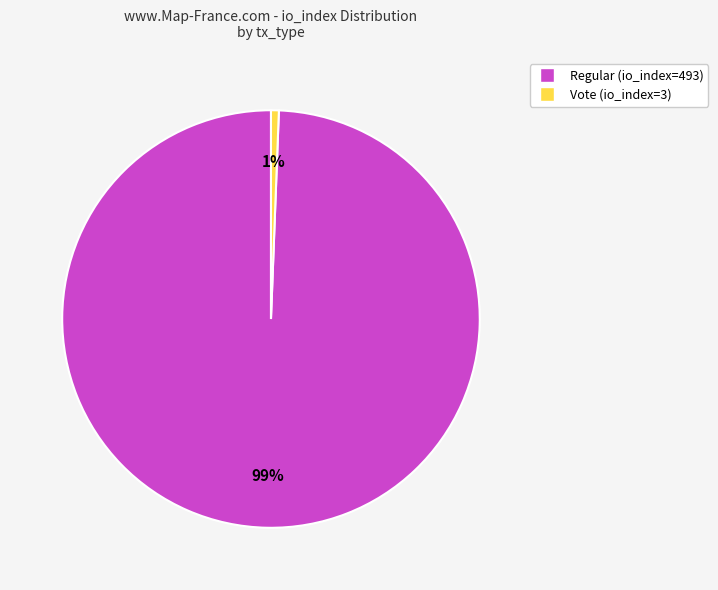

True or false: Vote (io_index=3) accounts for 1% of the total.

True